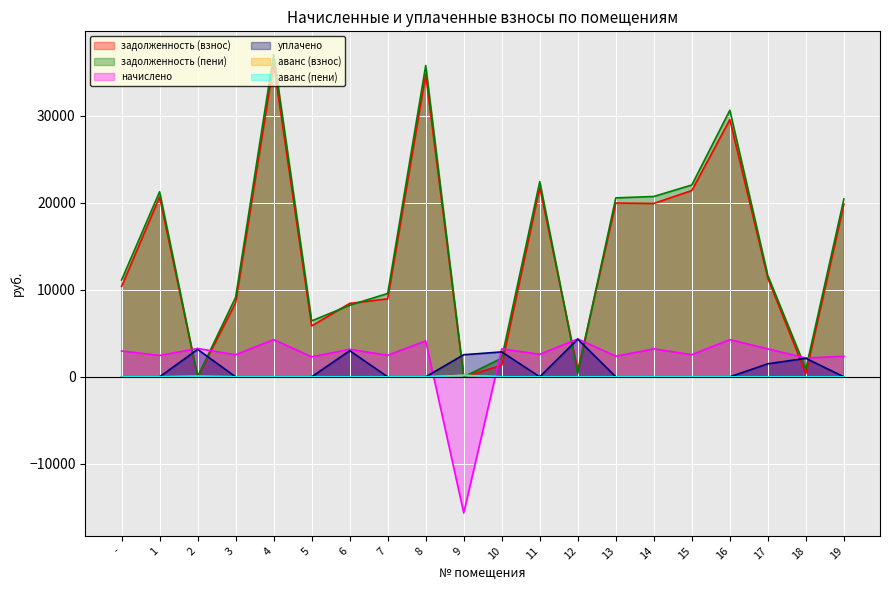

Is it true that задолженность (пени) equals 22437.6 at 11?

True